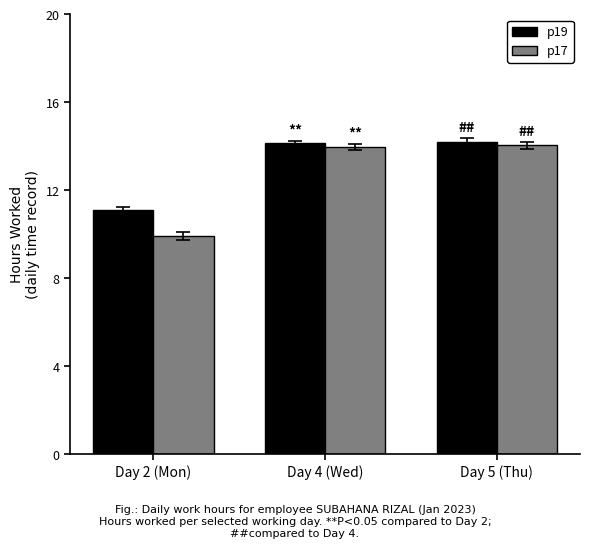

The value of p17 at Day 5 (Thu) is 14.0. True or false?

True